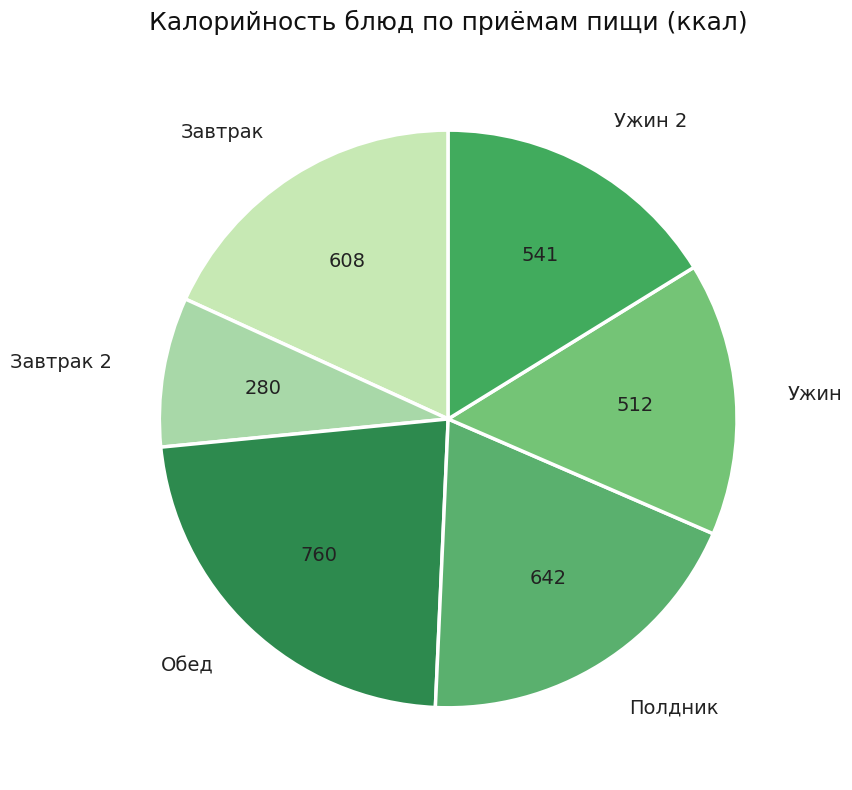

Do Завтрак and Ужин together represent more than half of the pie?

No